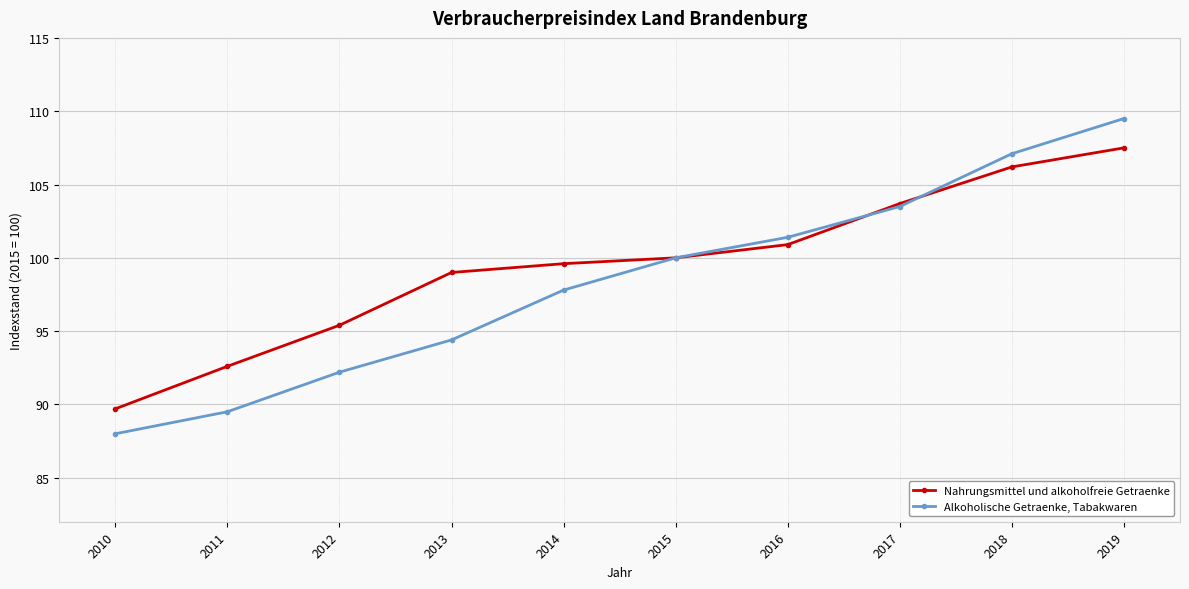

What is the value of the Nahrungsmittel und alkoholfreie Getraenke point at the 5th from the left?

99.6